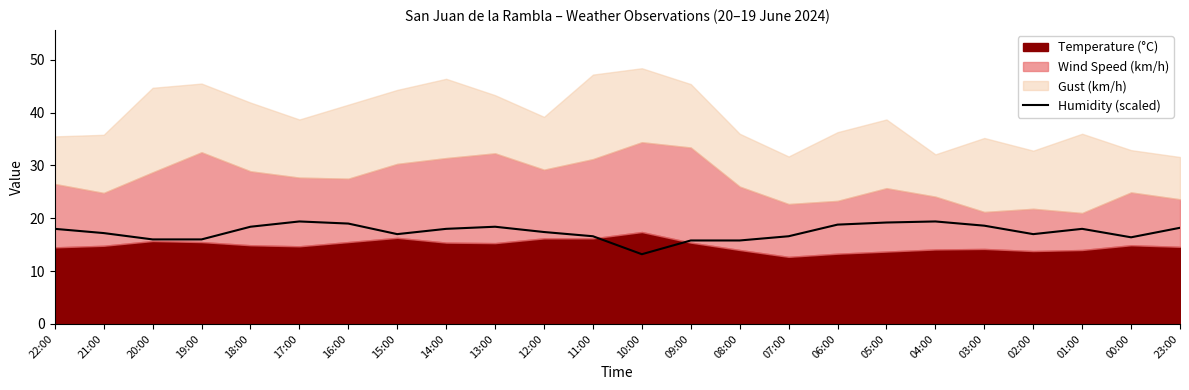

The chart shows a value of 18.4 at 18:00. True or false?

True